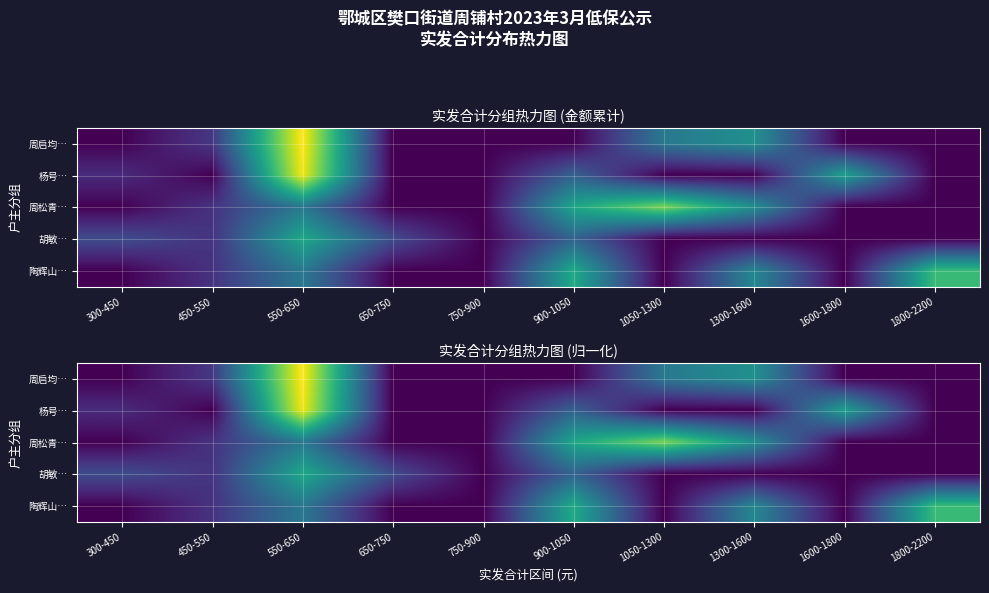

The 胡敏… series shows 0.3 at 750-900. True or false?

False